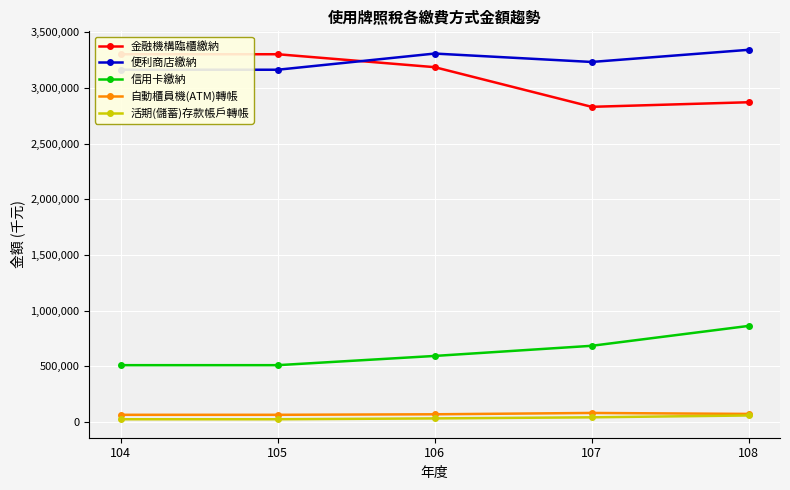

Is it true that 信用卡繳納 equals 511264 at 105?

True